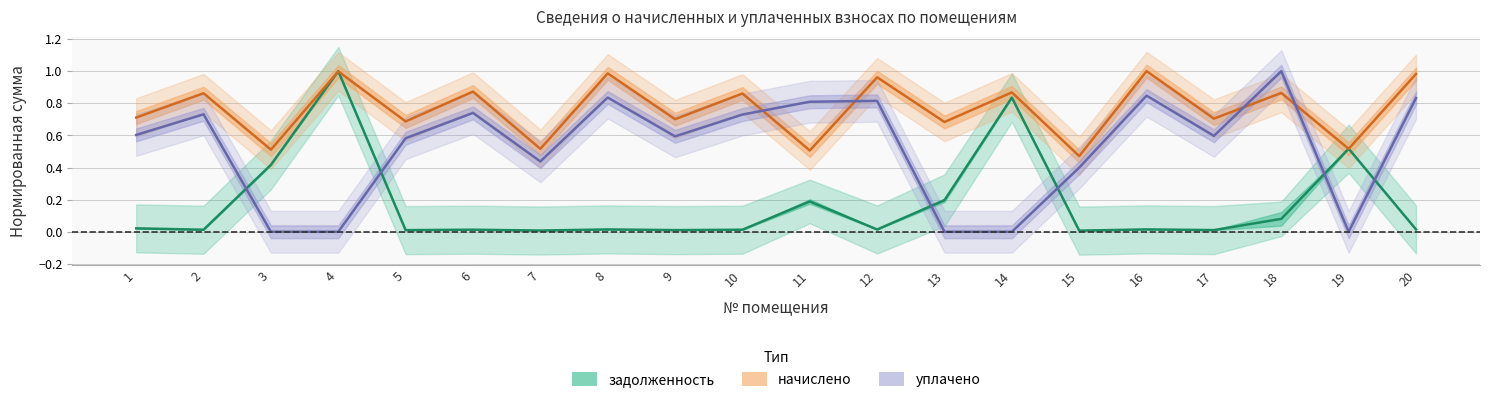

What is the difference between the second highest and minimum values in the уплачено series?

0.8